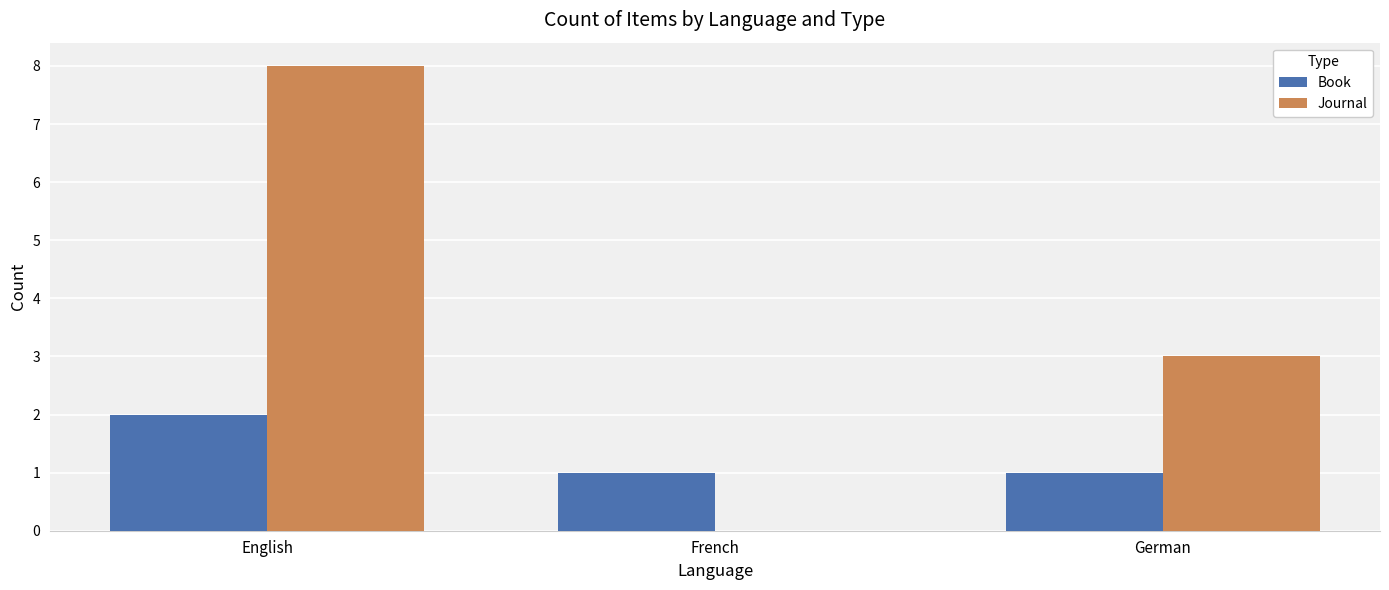

Are the bars horizontal?

No